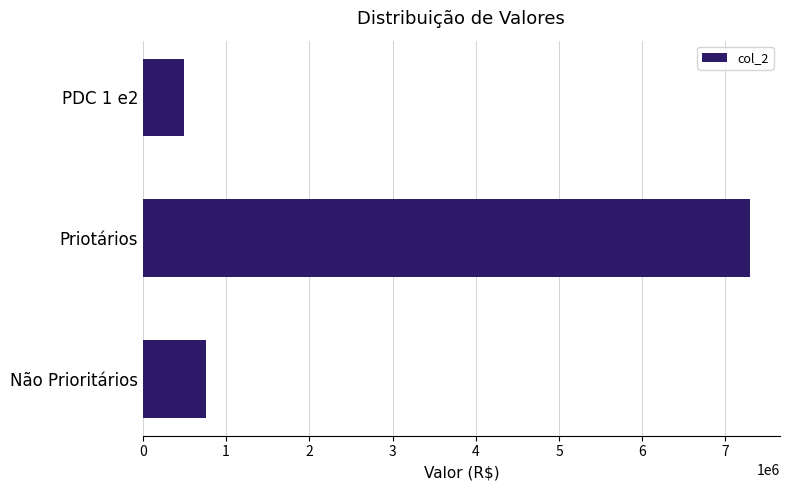

What is the smallest value displayed?

493365.1